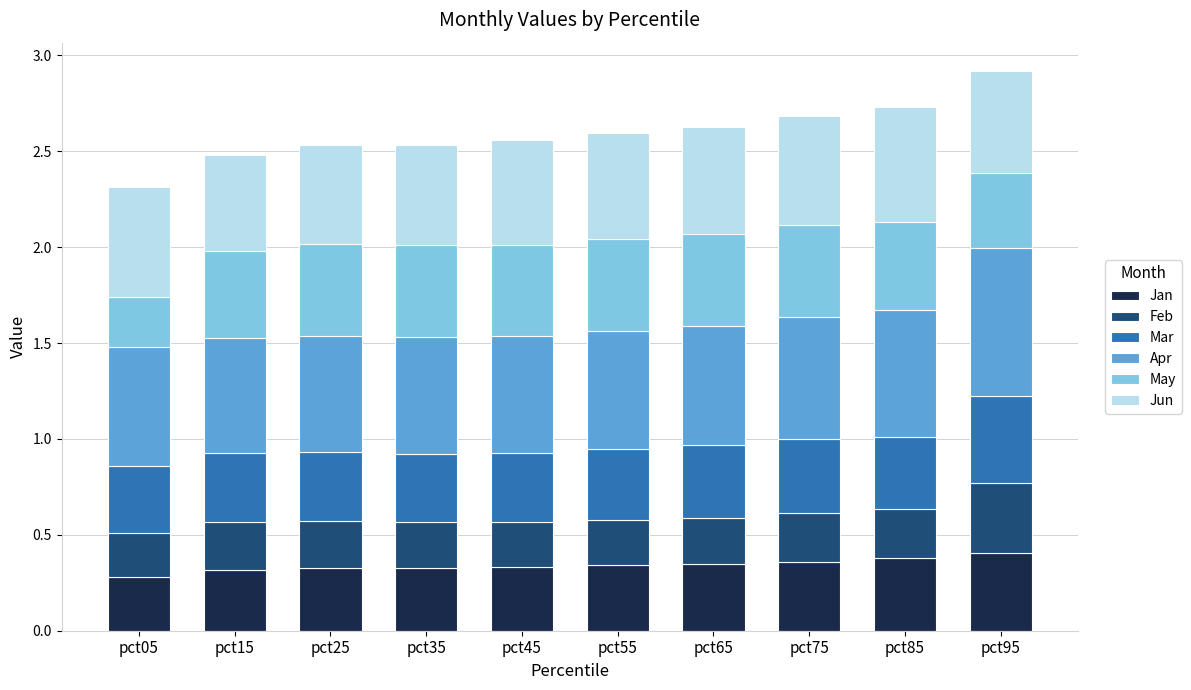

What is the total value across all series at pct15?

2.5